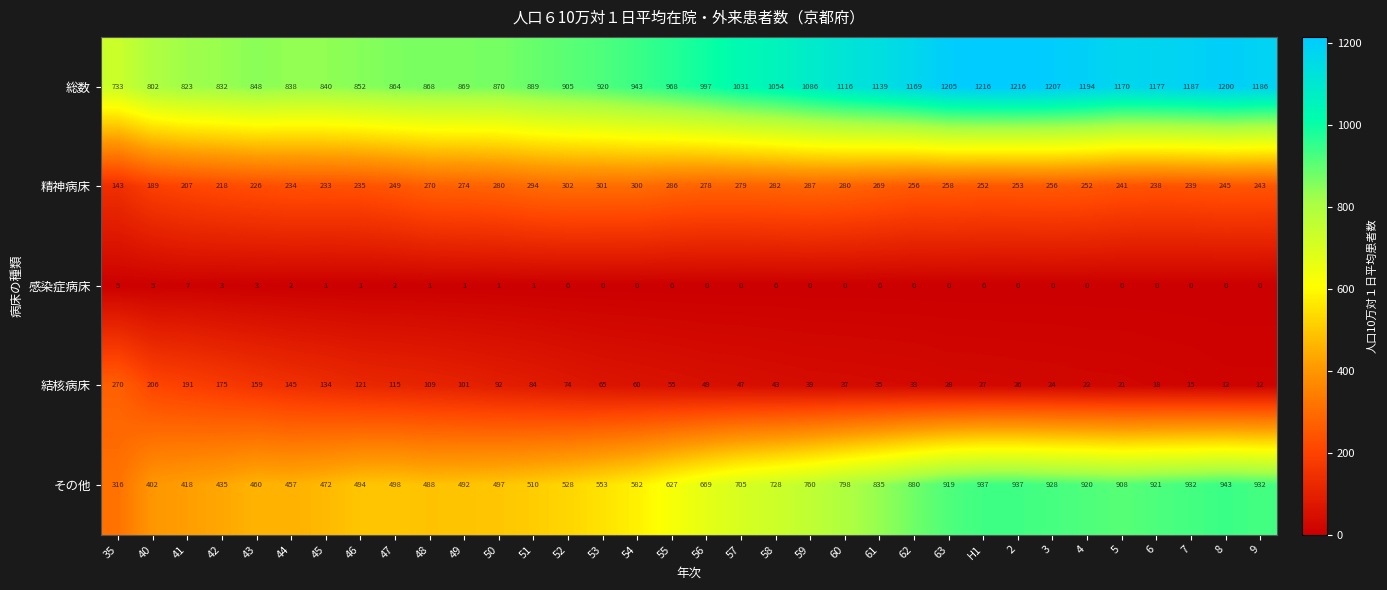

What is the difference between the maximum and minimum values in the 結核病床 series?

258